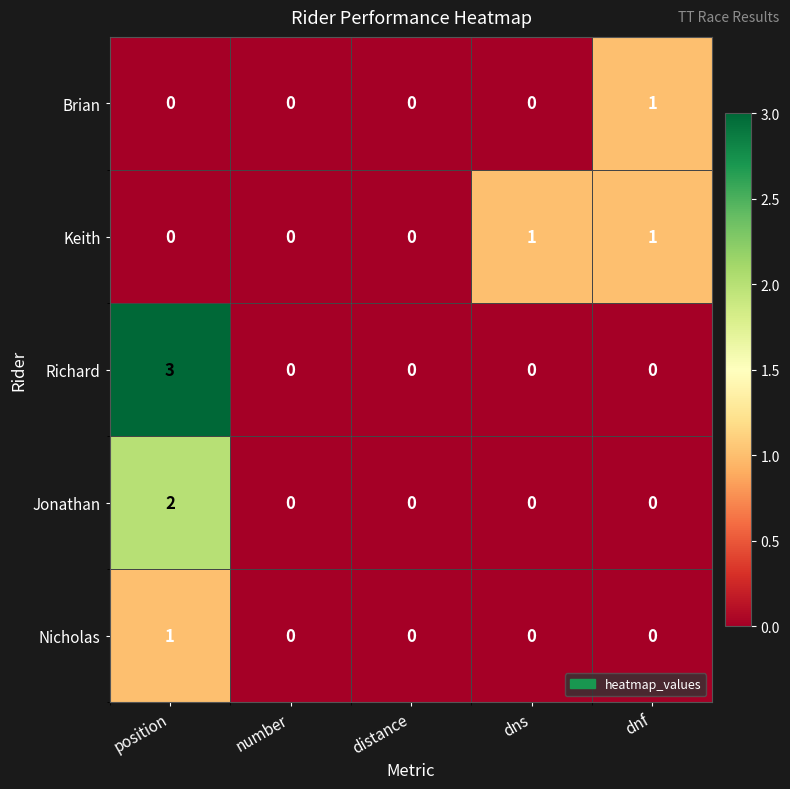

At which category is the sum across all series the highest?

position